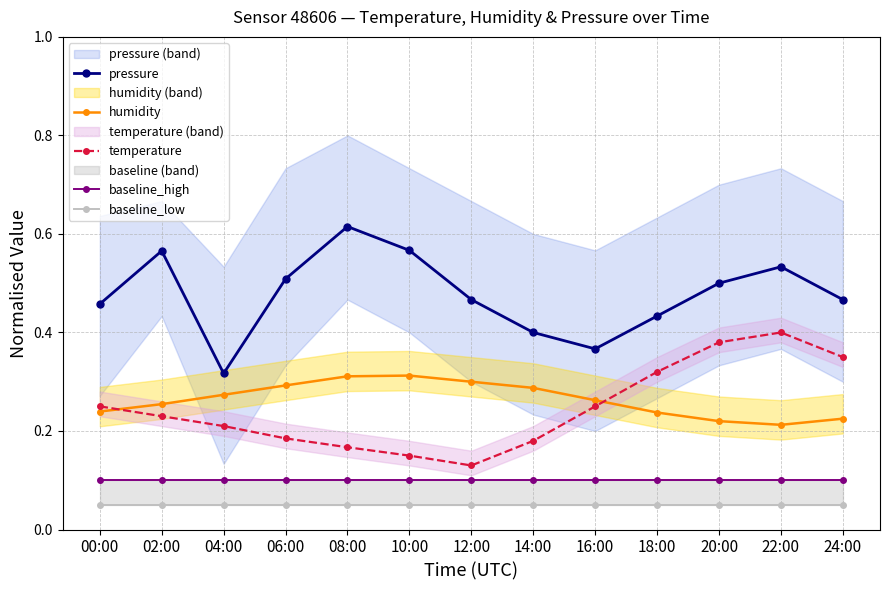

How many data points does each series have?

13